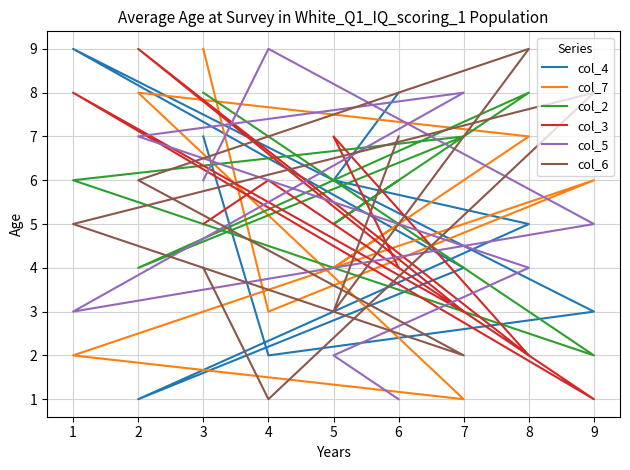

How many intersections are there between col_4 and col_3?

6